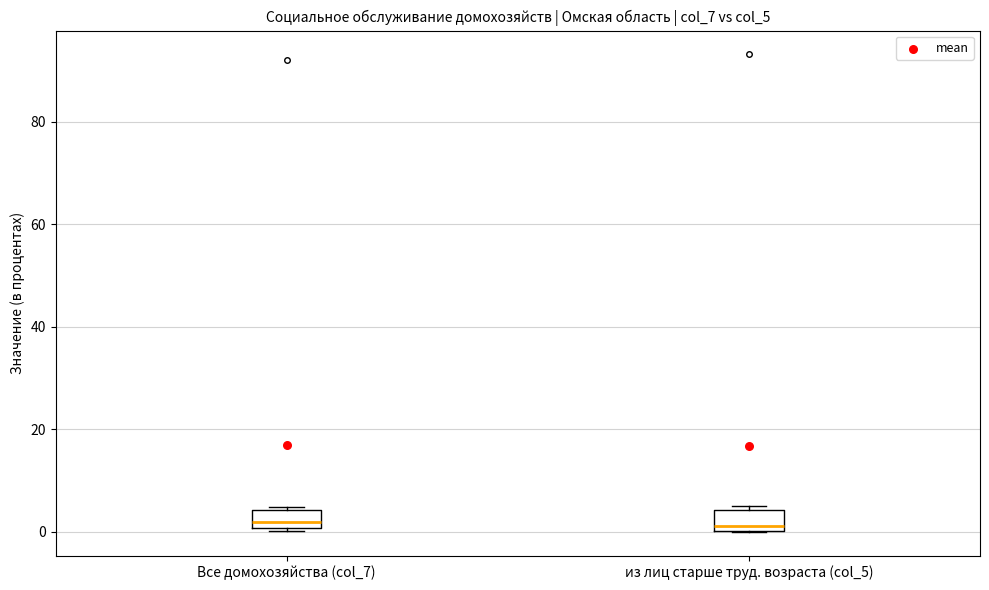

Where is the upper edge of the box for из лиц старше труд. возраста (col_5) on the y-axis? The values are not printed on the chart, so give them approximately, as read against the axis.

4